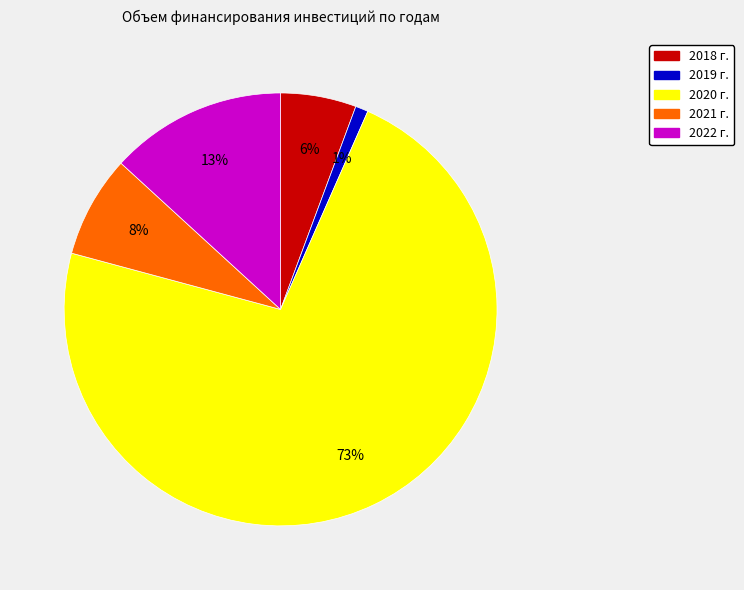

Which category accounts for the majority?

2020 г.